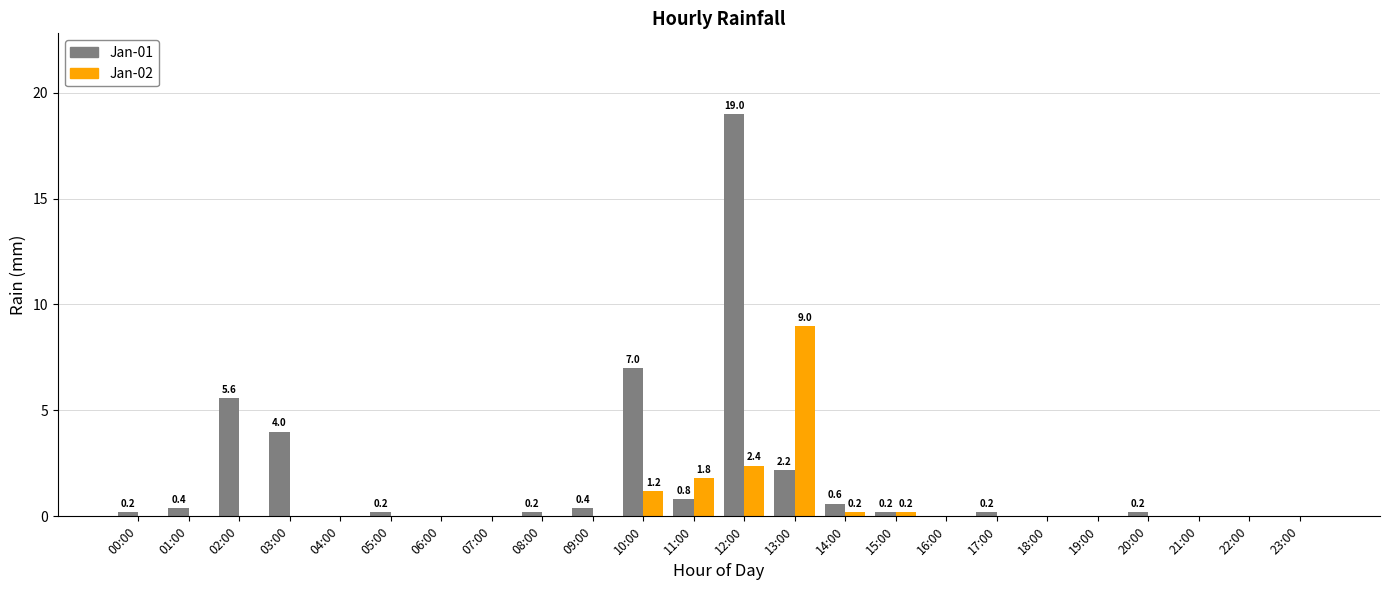

At which category is the sum across all series the highest?

12:00